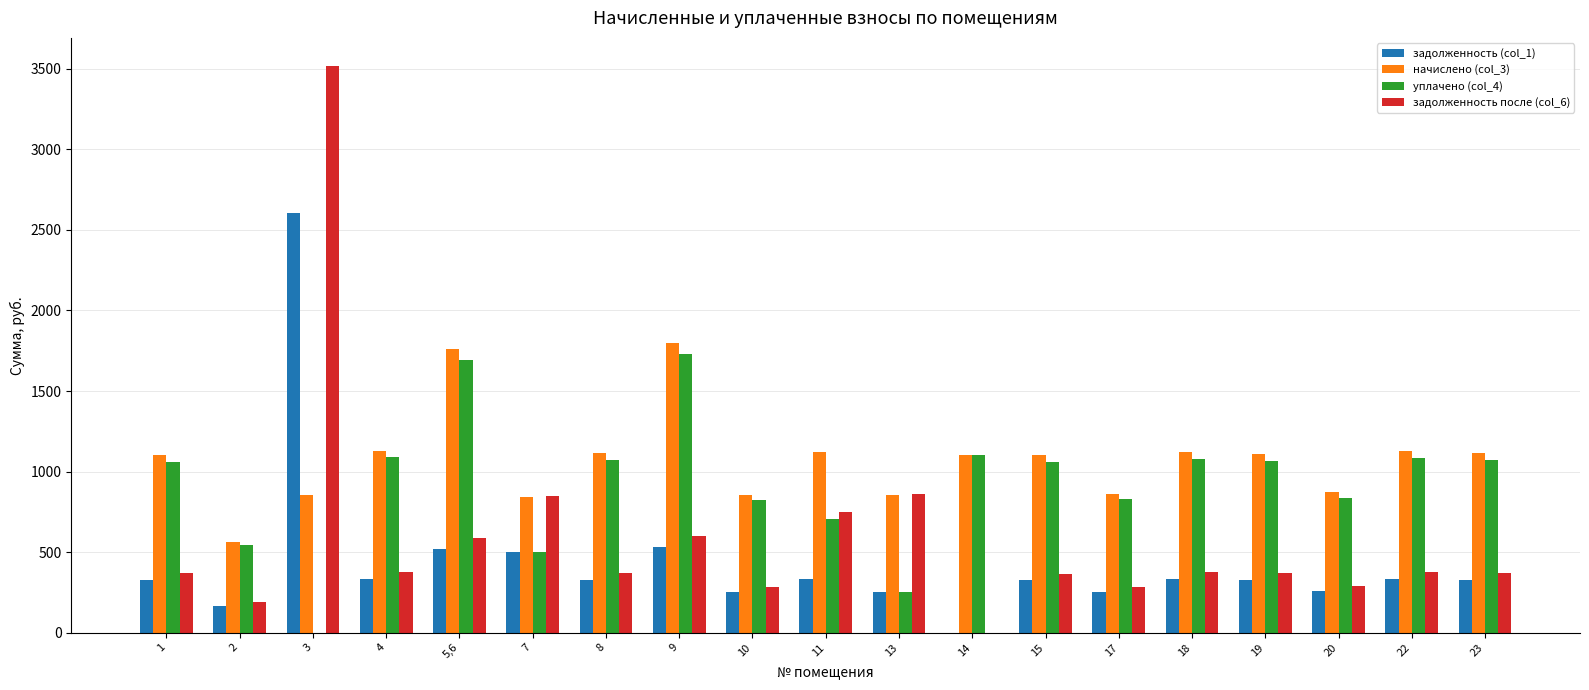

Which series has the largest total across all categories?

начислено (col_3)